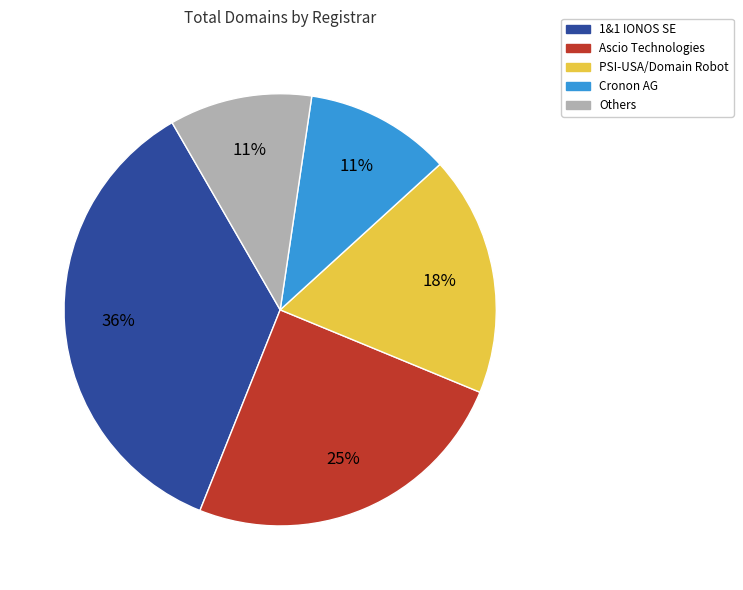

Is there a majority slice in this chart?

No